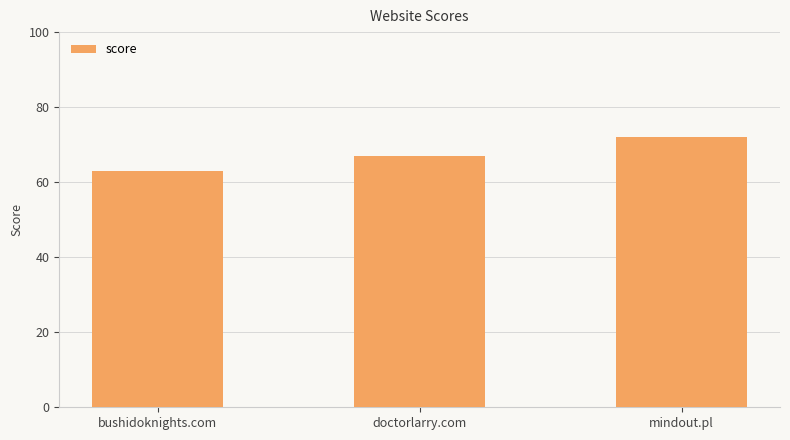

Approximately how many times larger is the value at mindout.pl compared to bushidoknights.com?

1.1